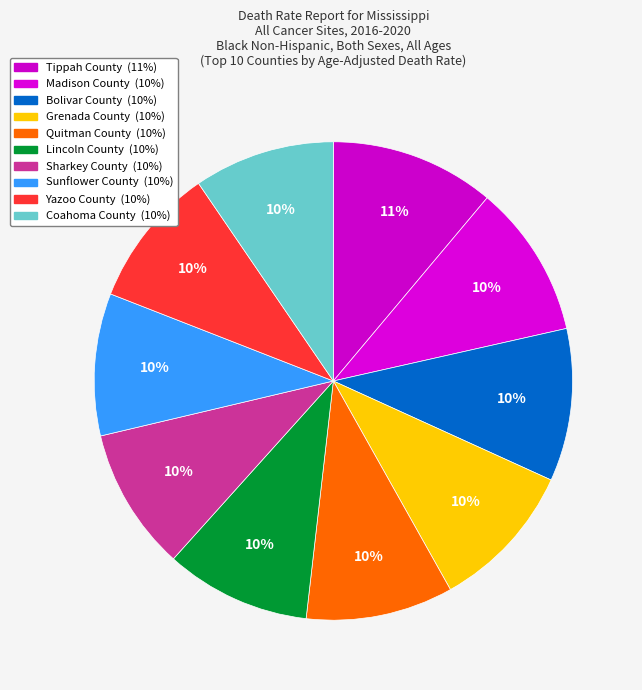

How many slices are in this pie chart?

10